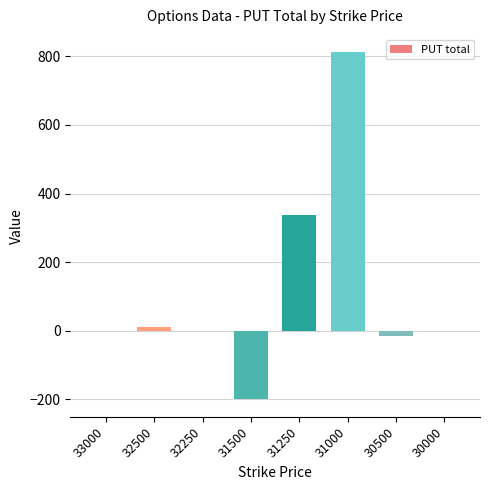

Where is the data nearest to the value 306?

31250